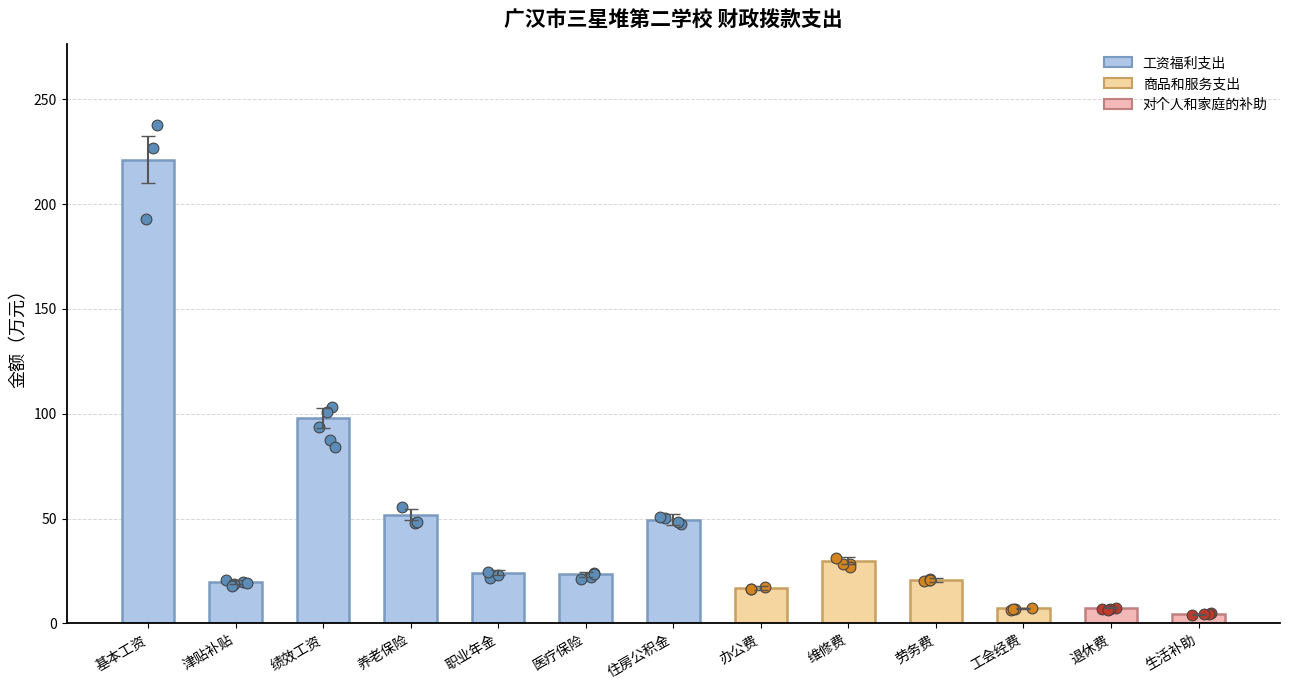

Which has a higher value, 工会经费 or 津贴补贴?

津贴补贴